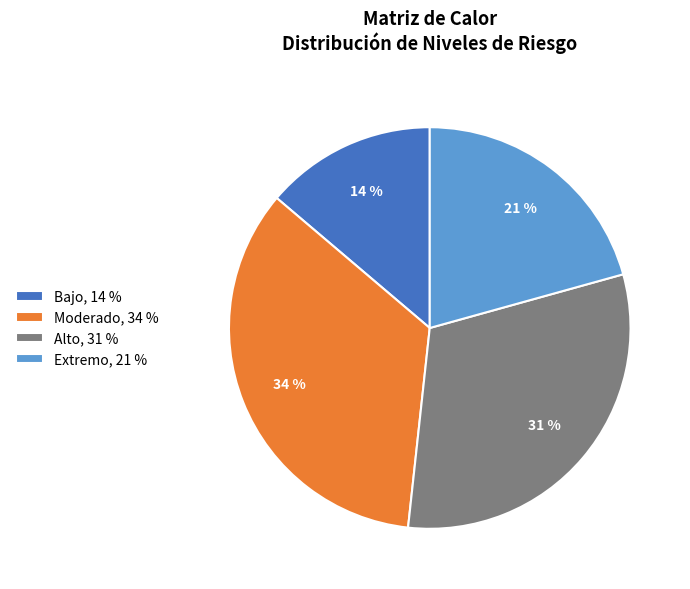

Approximately how many times larger is the value at Bajo, 14 % compared to Extremo, 21 %?

0.7